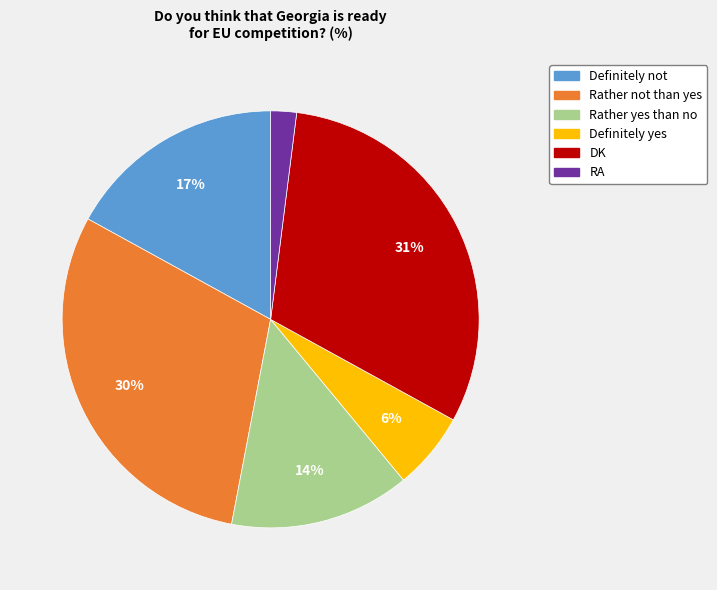

How many slices are in this pie chart?

6